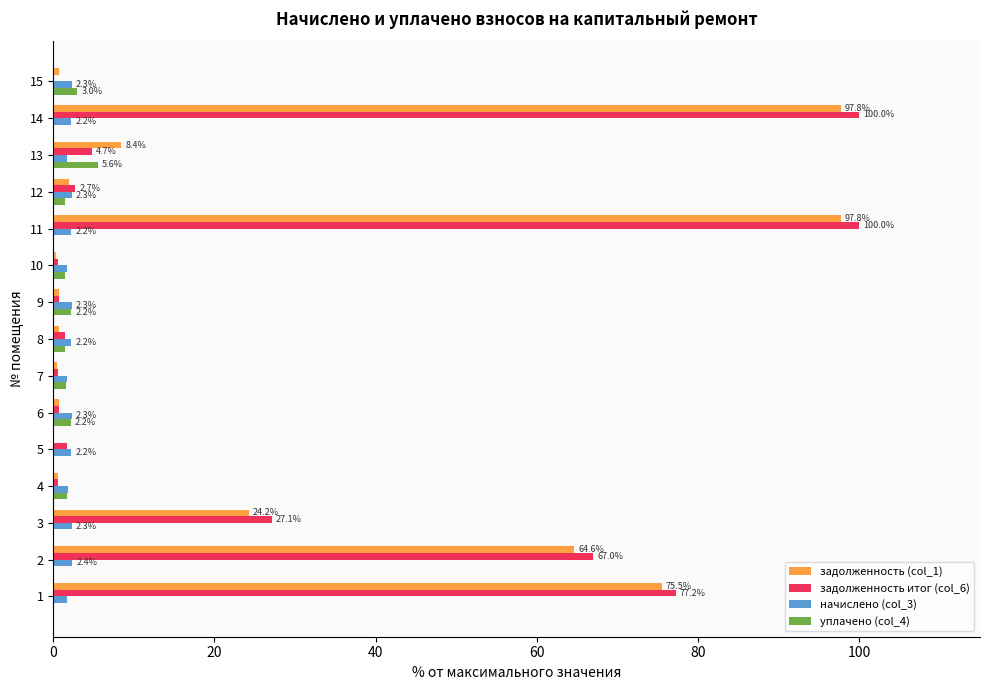

The задолженность итог (col_6) series shows 100.0 at 14. True or false?

True